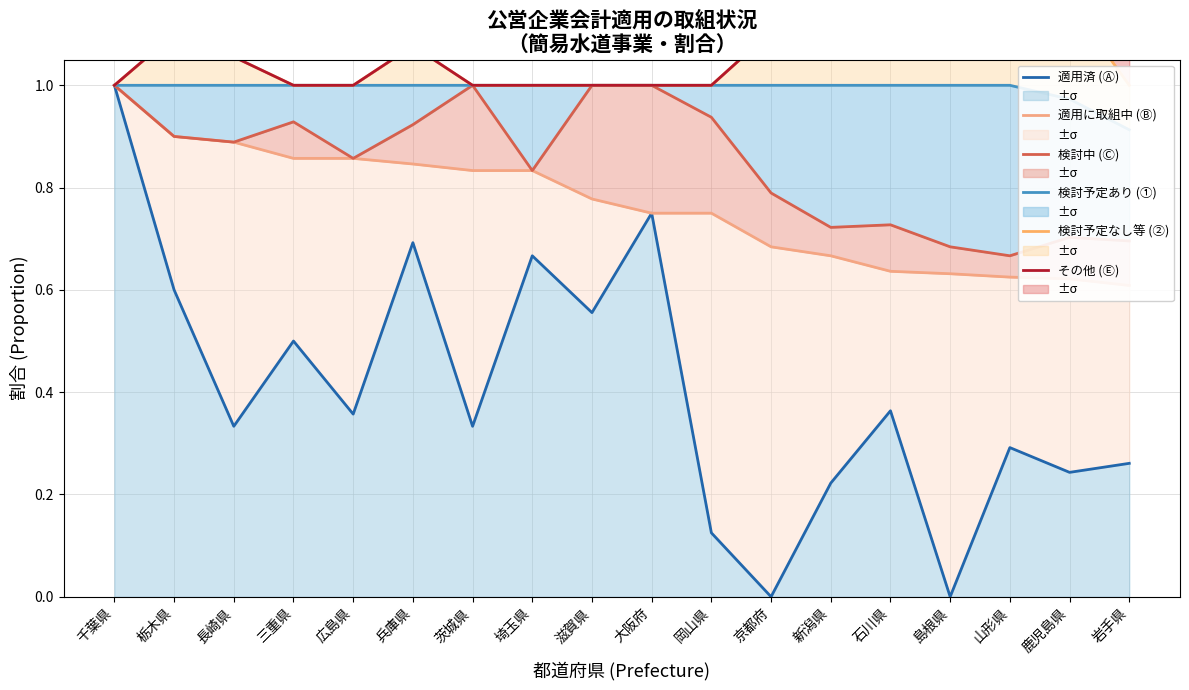

Is the value of その他 (Ⓔ) at 千葉県 greater than the value of 検討予定なし等 (②) at 茨城県?

Yes